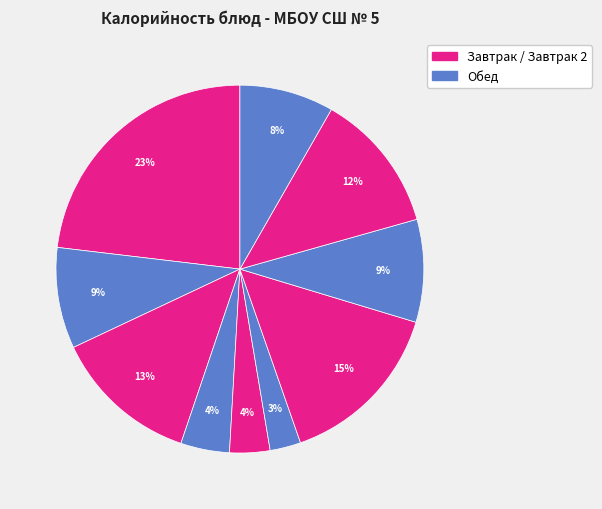

Does any single category account for the majority?

No